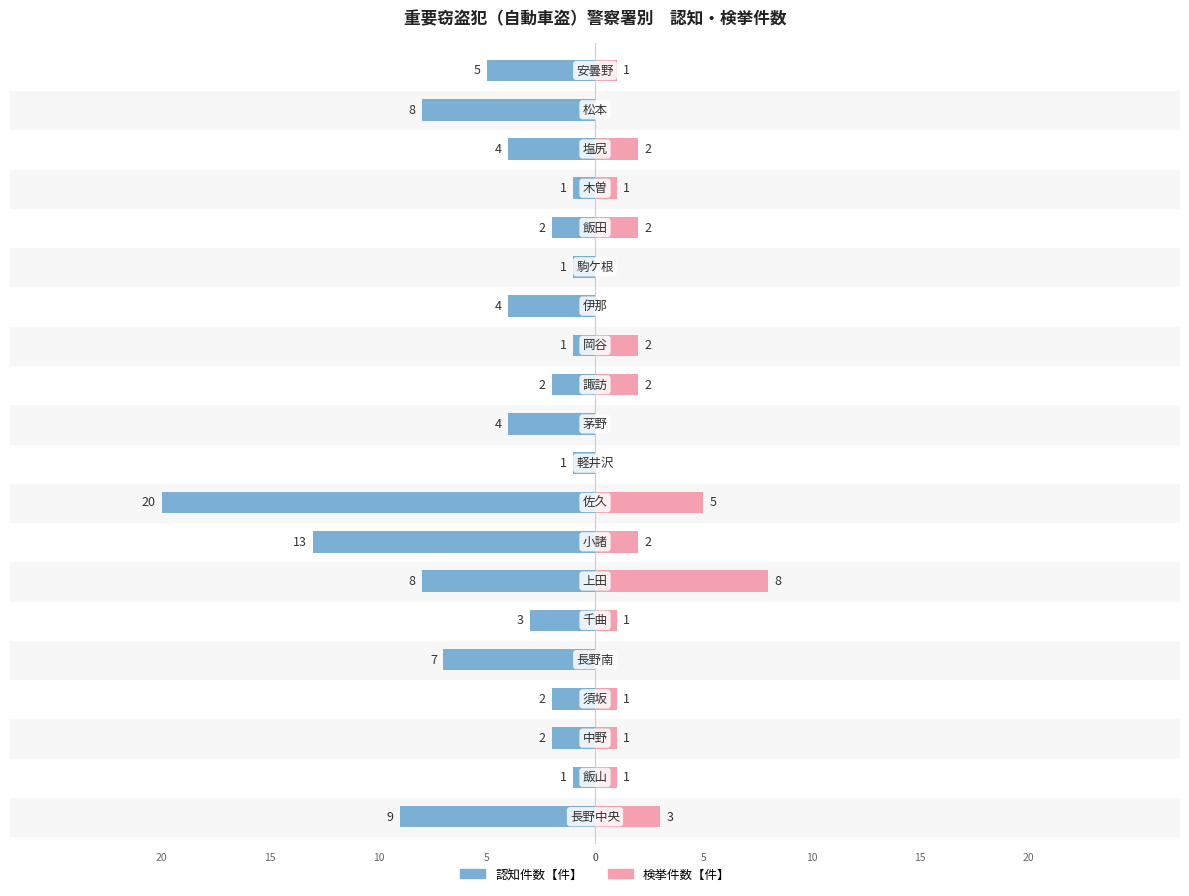

What is the spread (max minus min) of values at 4?

7